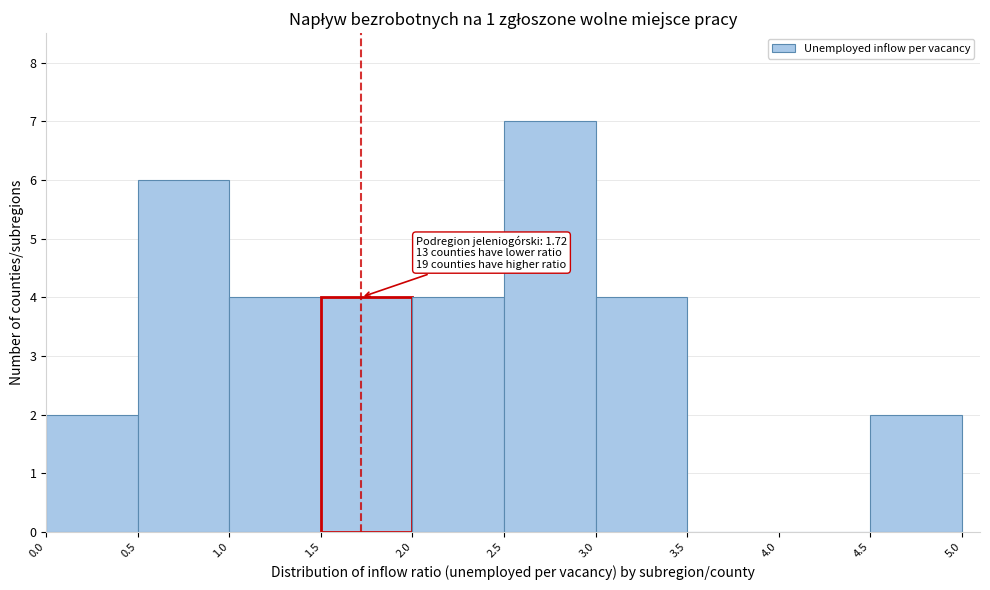

Over which range of the x-axis is the bar tallest?

2.5 to 3.0